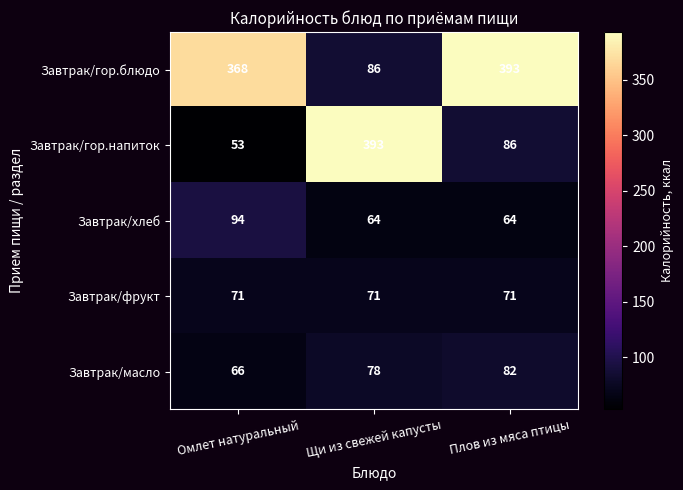

Which series changed the most between Омлет натуральный and Щи из свежей капусты?

Завтрак/гор.напиток